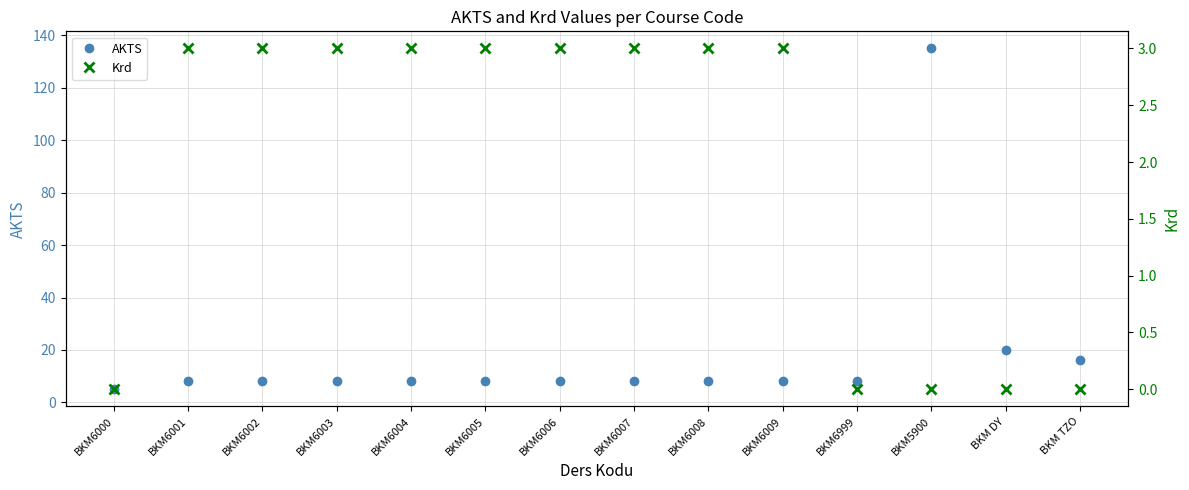

Between BKM6003 and BKM6999, which series saw the biggest shift?

Krd